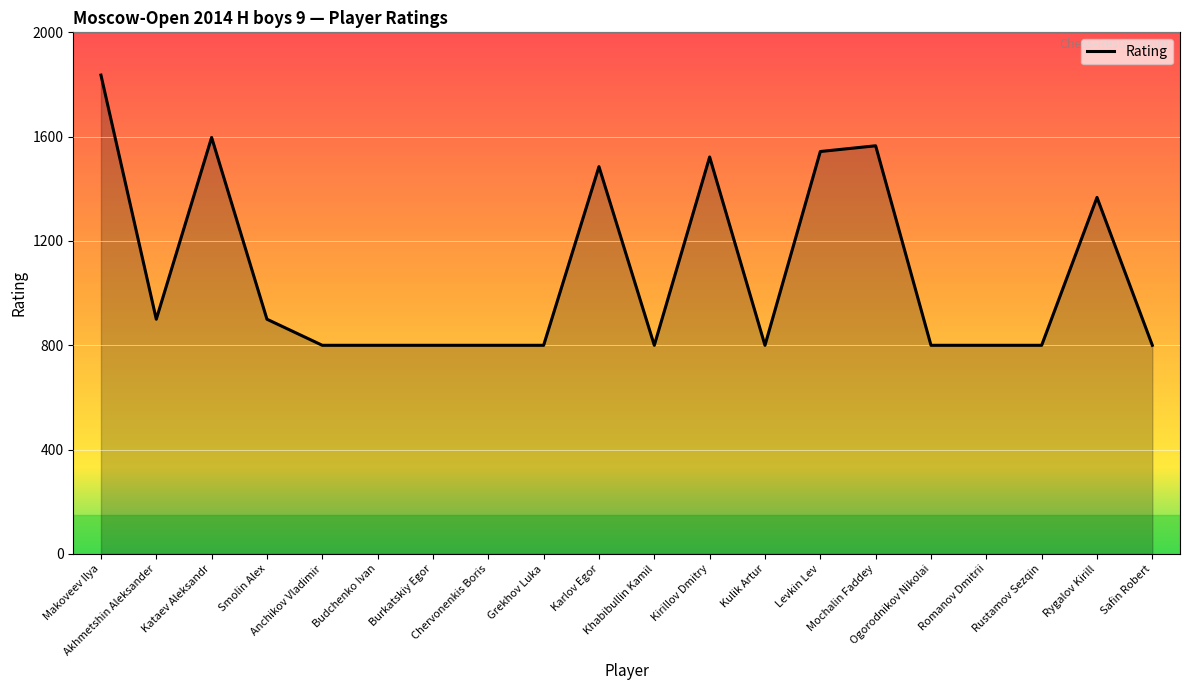

Is it true that the value at Rustamov Sezqin is 1068?

False